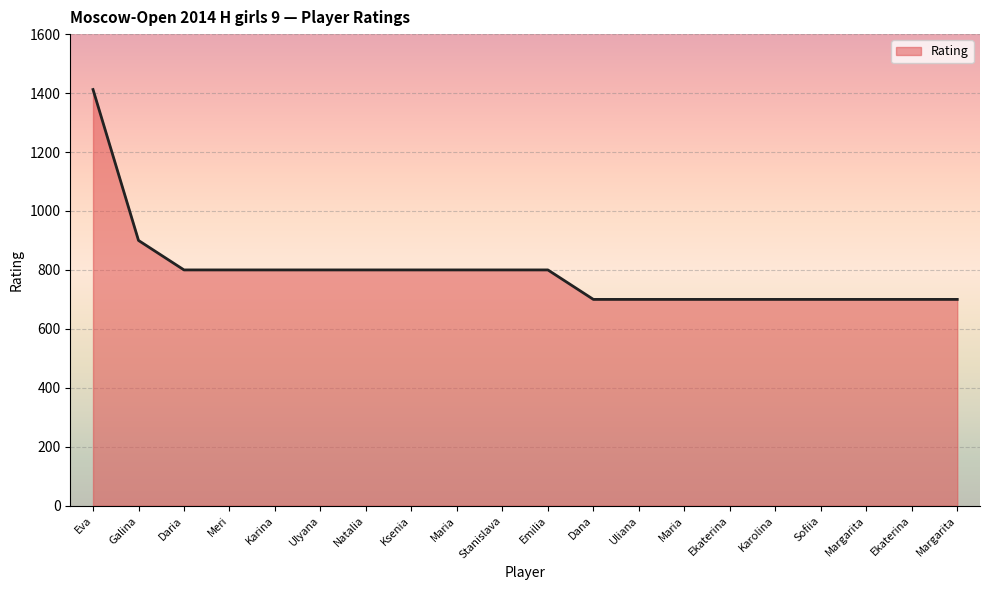

How many categories are shown in the chart?

20